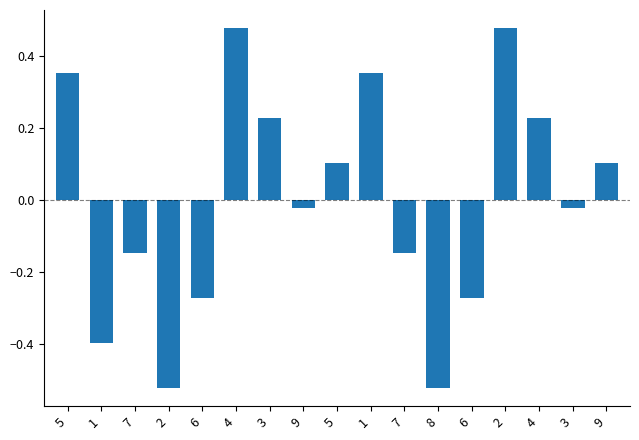

Is it true that the value at 9 is 0.0?

False